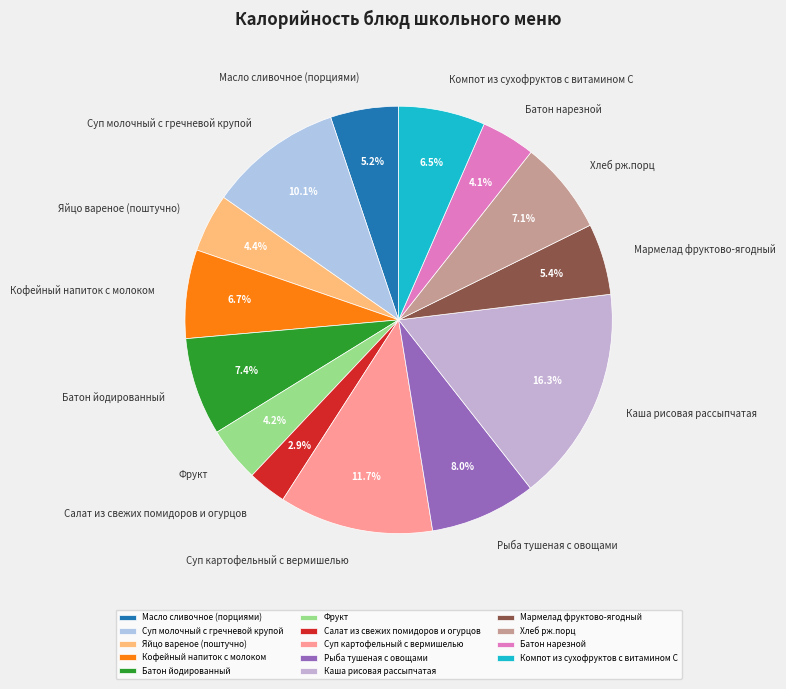

Is it true that Каша рисовая рассыпчатая is 8% of the pie?

False